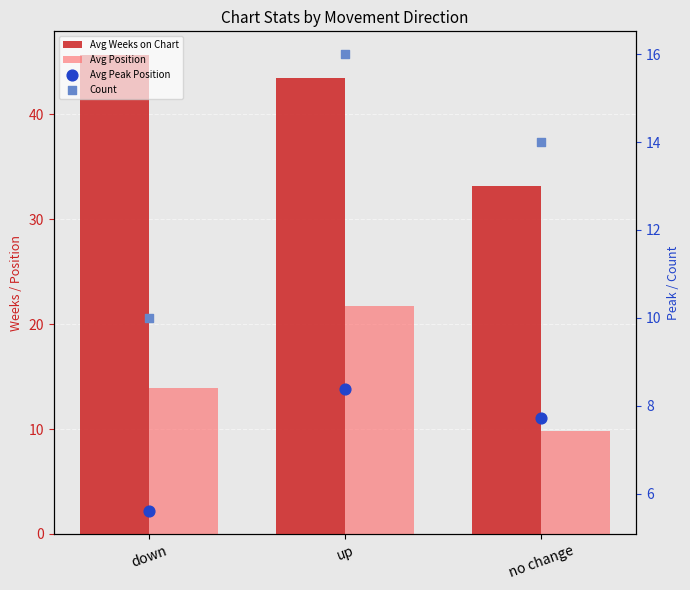

What are all the series names shown in the legend?

Avg Weeks on Chart, Avg Position, Avg Peak Position, Count